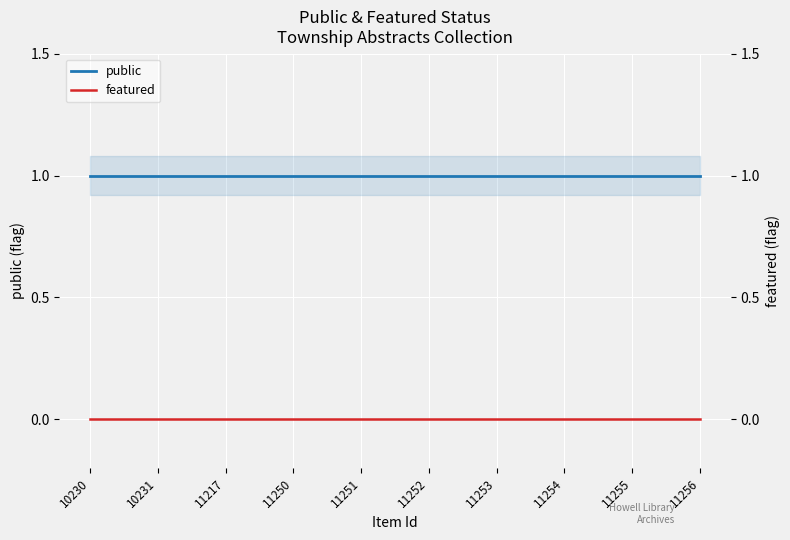

Reading left to right, what are all the values shown in this chart?

public: 10230=1	10231=1	11217=1	11250=1	11251=1	11252=1	11253=1	11254=1	11255=1	11256=1
featured: 10230=0	10231=0	11217=0	11250=0	11251=0	11252=0	11253=0	11254=0	11255=0	11256=0